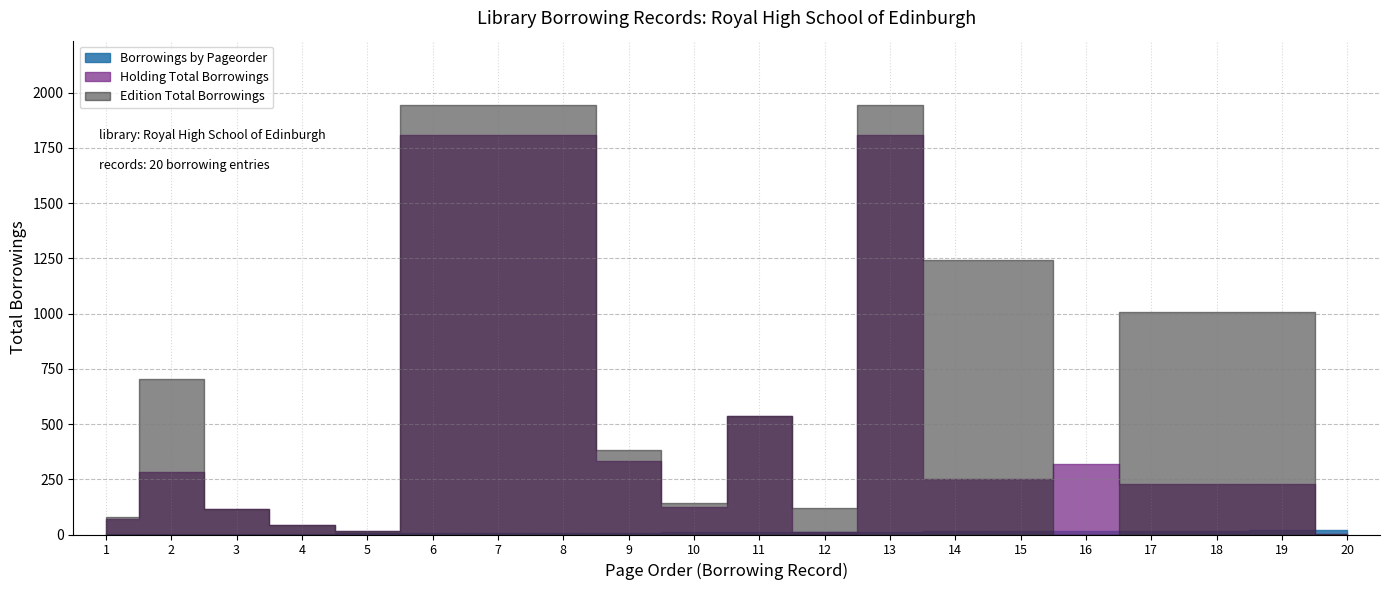

In Holding Total Borrowings, how many points are higher than both neighbors (excluding endpoints)?

4